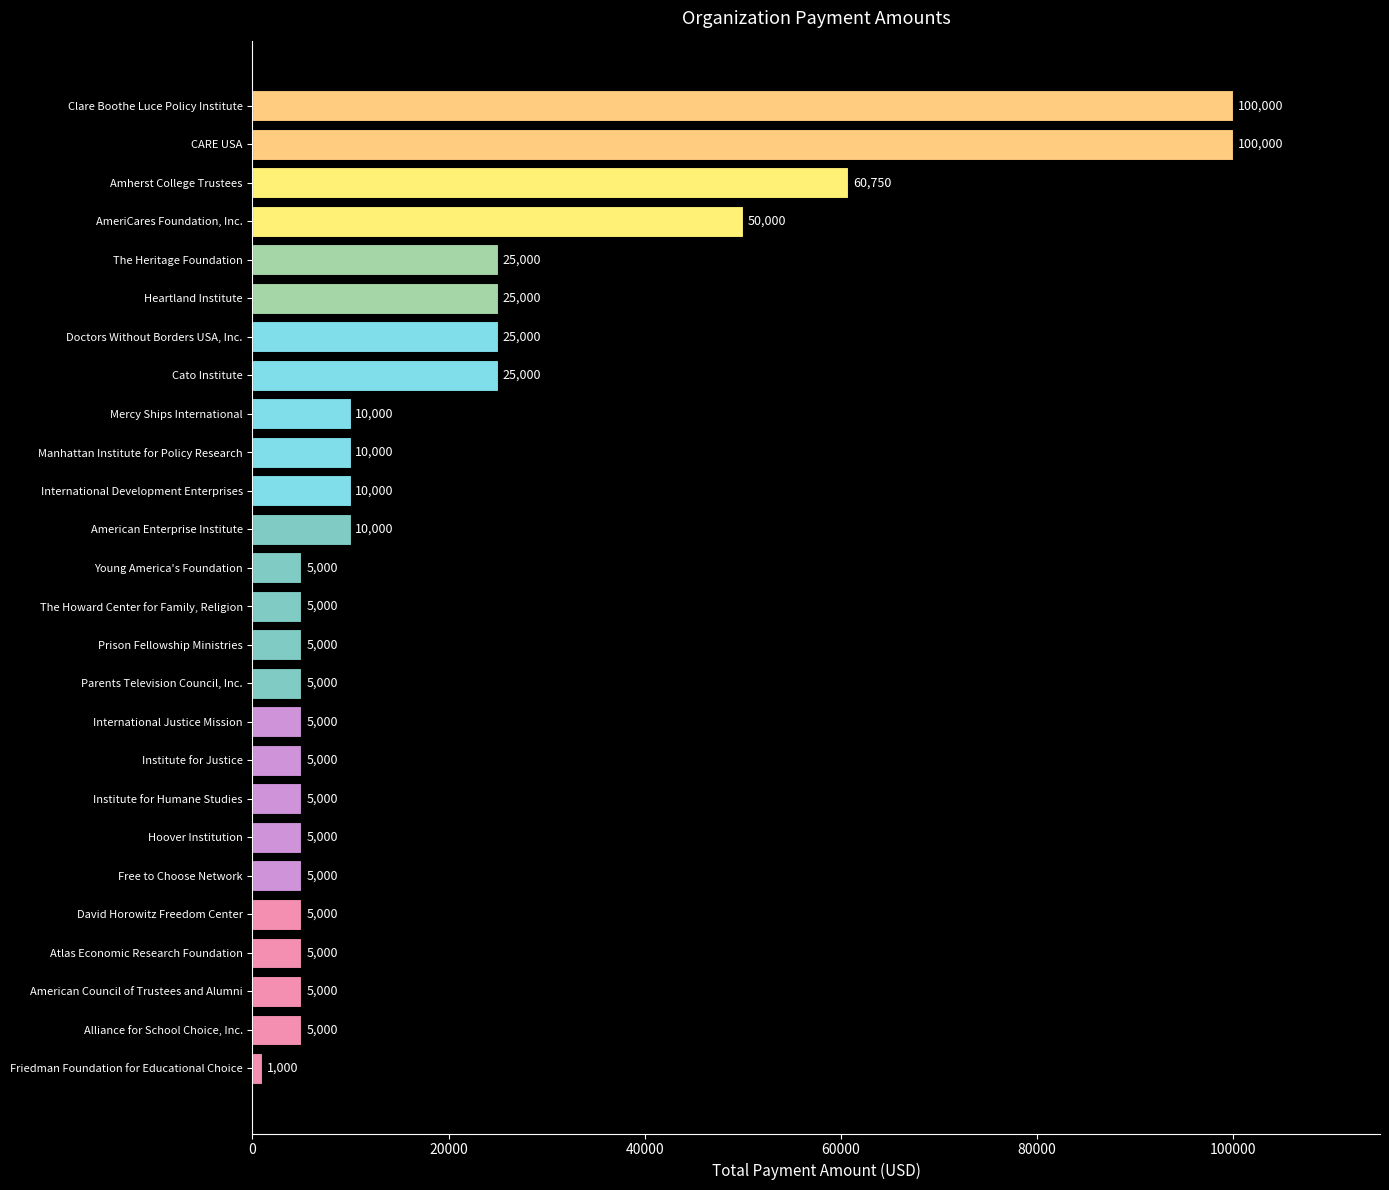

Is it true that the value at International Development Enterprises is 10000?

True